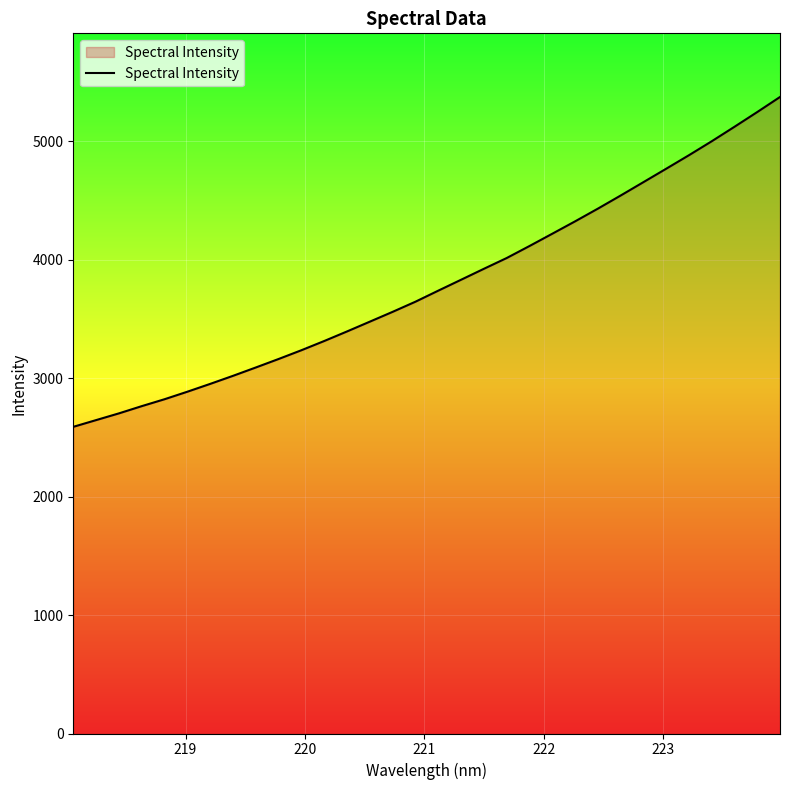

What is the average value?

3794.6